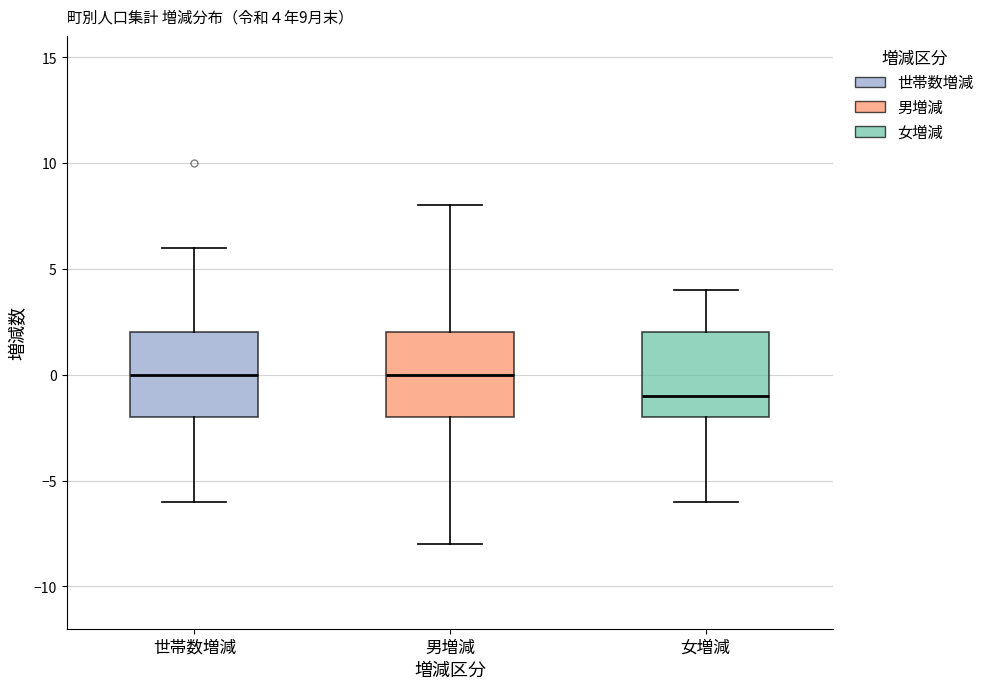

Which box has the lowest median line?

女増減